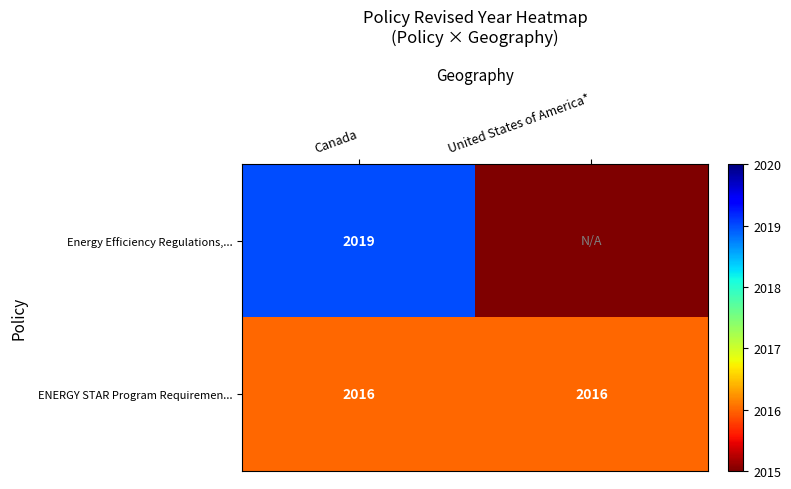

At which category is the sum across all series the highest?

Canada